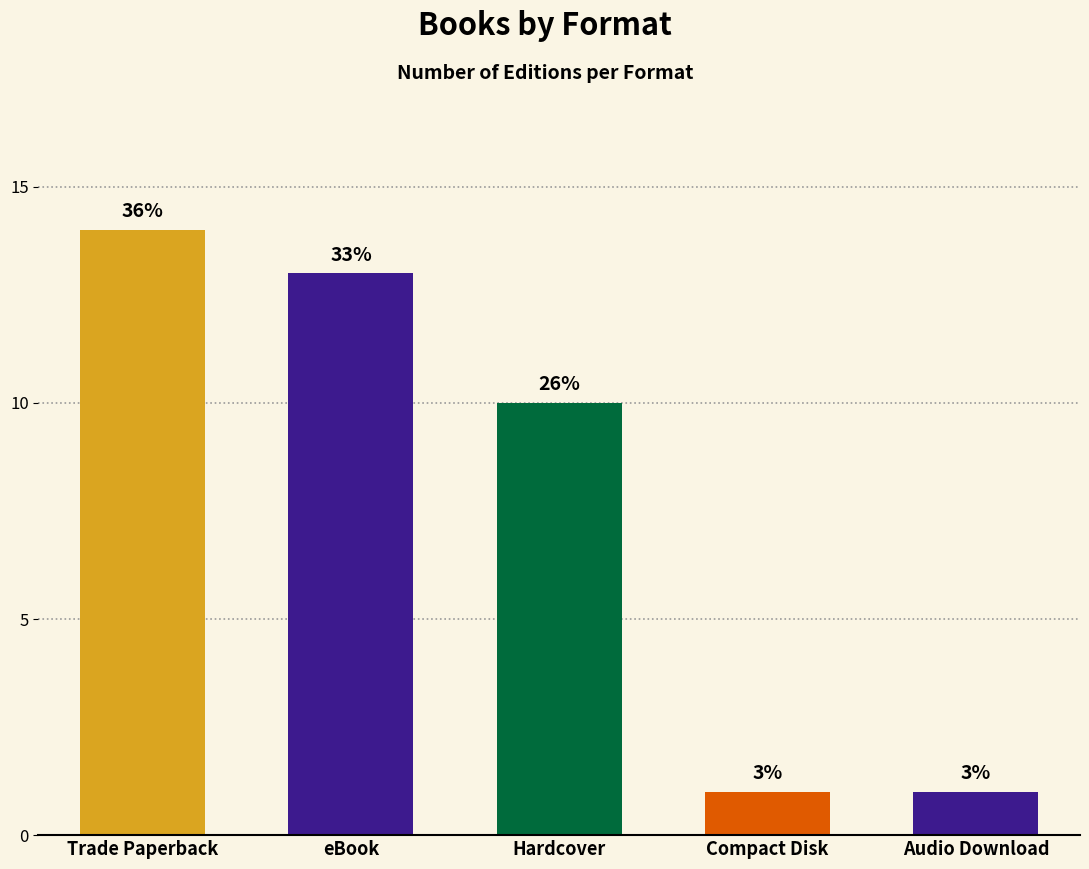

Does the chart contain any negative values?

No